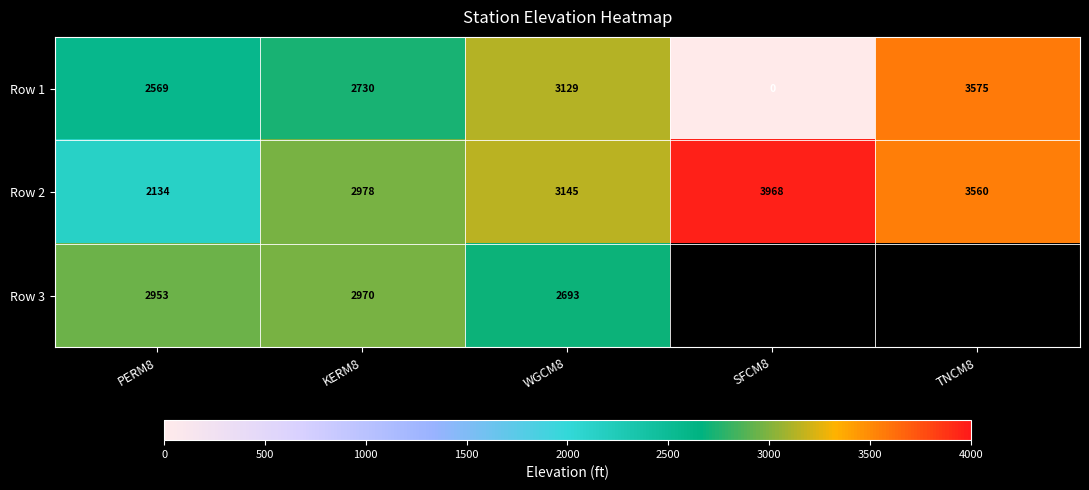

List the labels in order of Row 2 value, largest first.

SFCM8, TNCM8, WGCM8, KERM8, PERM8